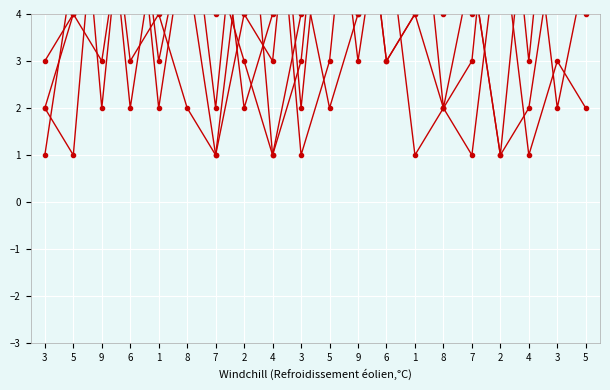

In col_5, how many points are higher than both neighbors (excluding endpoints)?

7